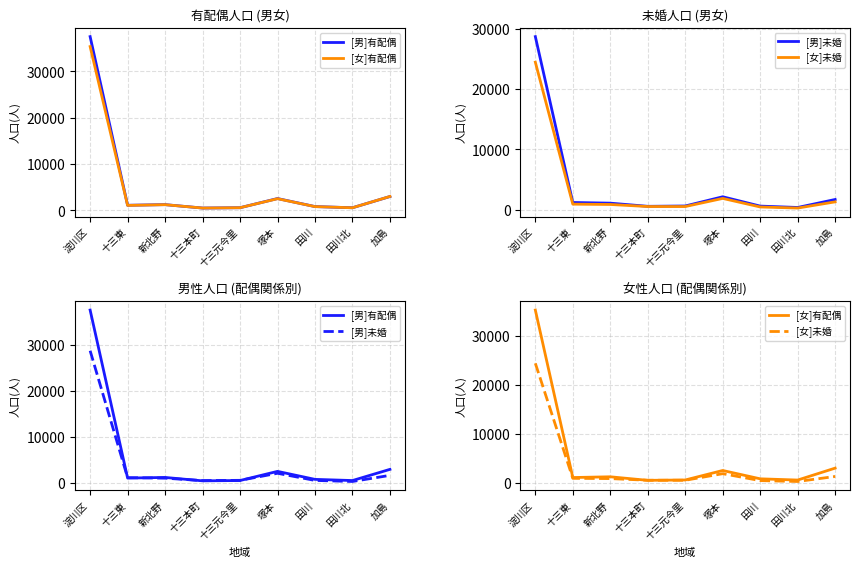

Reading left to right, extract all data points from this chart.

[男]有配偶: 37482	1121	1259	523	594	2572	841	587	3007
[女]有配偶: 35337	1096	1249	521	596	2537	833	582	3020
[男]未婚: 28681	1212	1101	576	632	2158	613	384	1708
[女]未婚: 24445	934	882	541	538	1885	468	289	1315